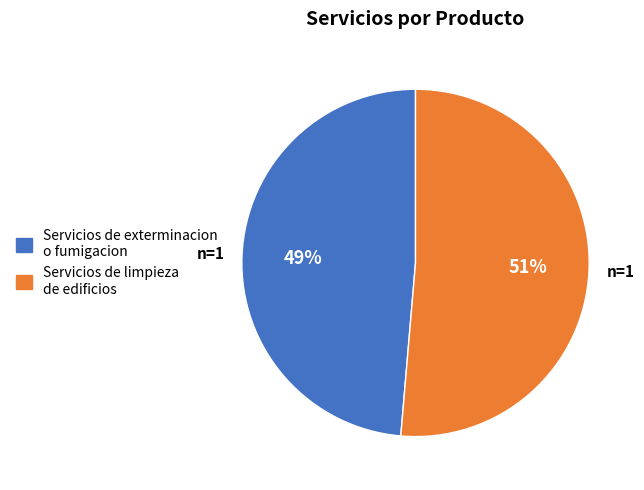

How many slices are in this pie chart?

2